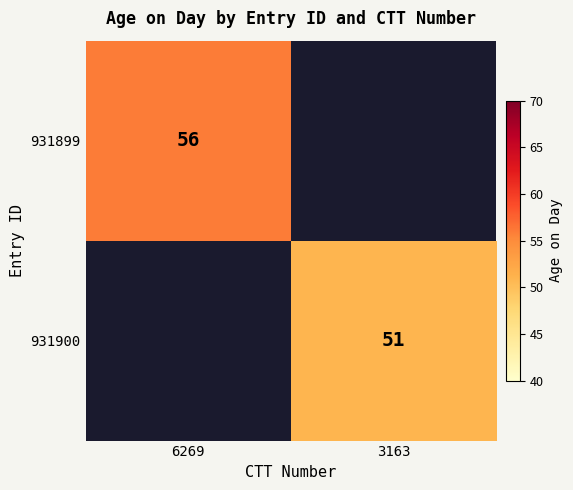

Which series has the widest spread of values?

931899